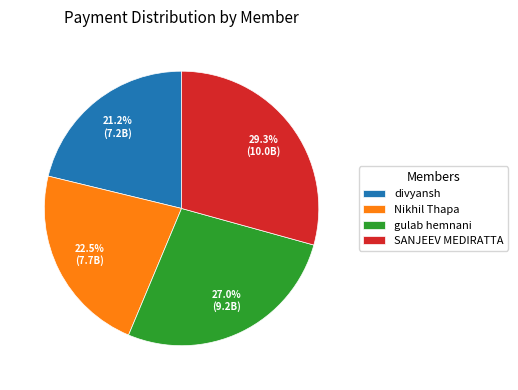

Approximately how many times larger is the value at gulab hemnani compared to SANJEEV MEDIRATTA?

0.9